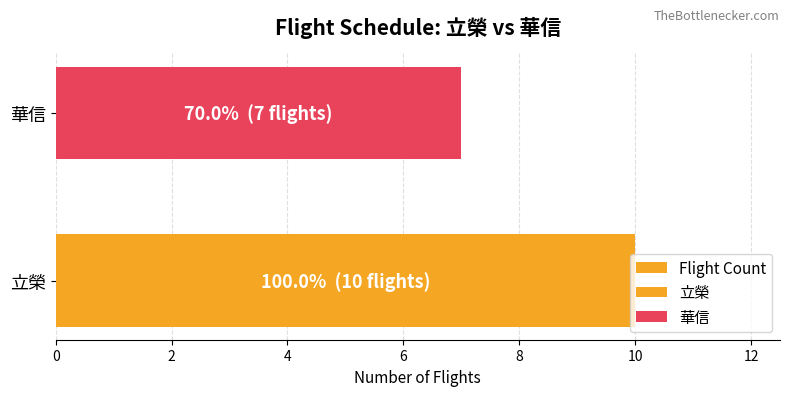

What is the change in value from 立榮 to 華信?

-3